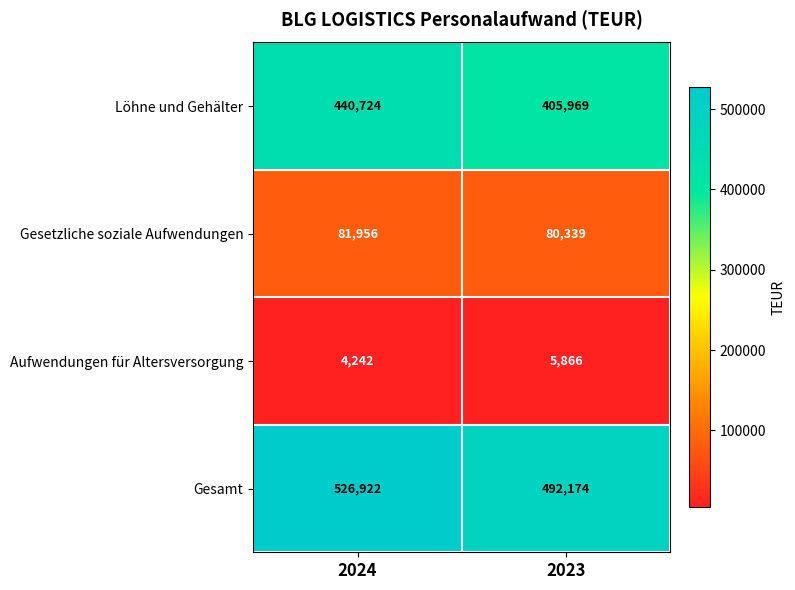

What is the difference between the highest and lowest values at 2024?

522680